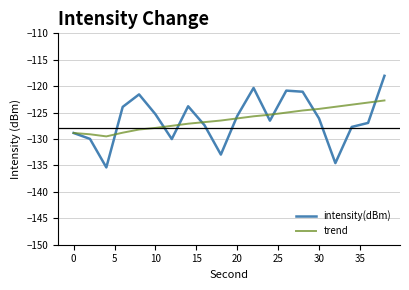

List the series in order of their peak value, highest first.

intensity(dBm), trend